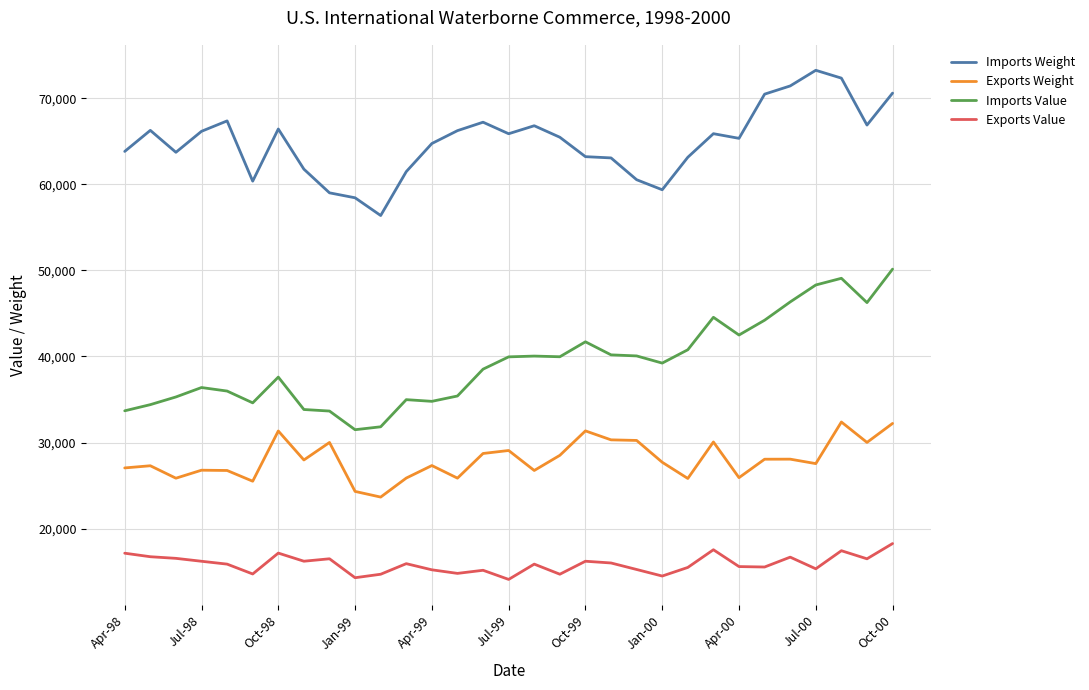

Does the chart have visible grid lines?

Yes